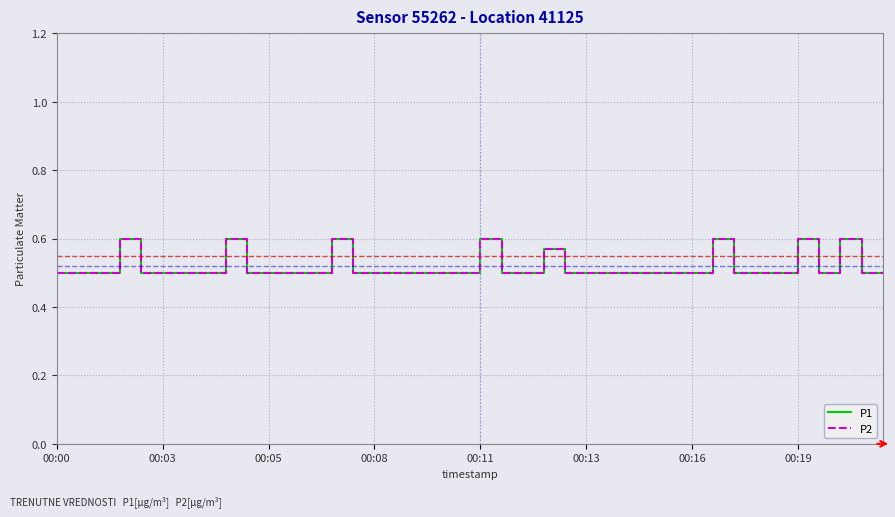

Does the chart display data point markers on the line(s)?

No